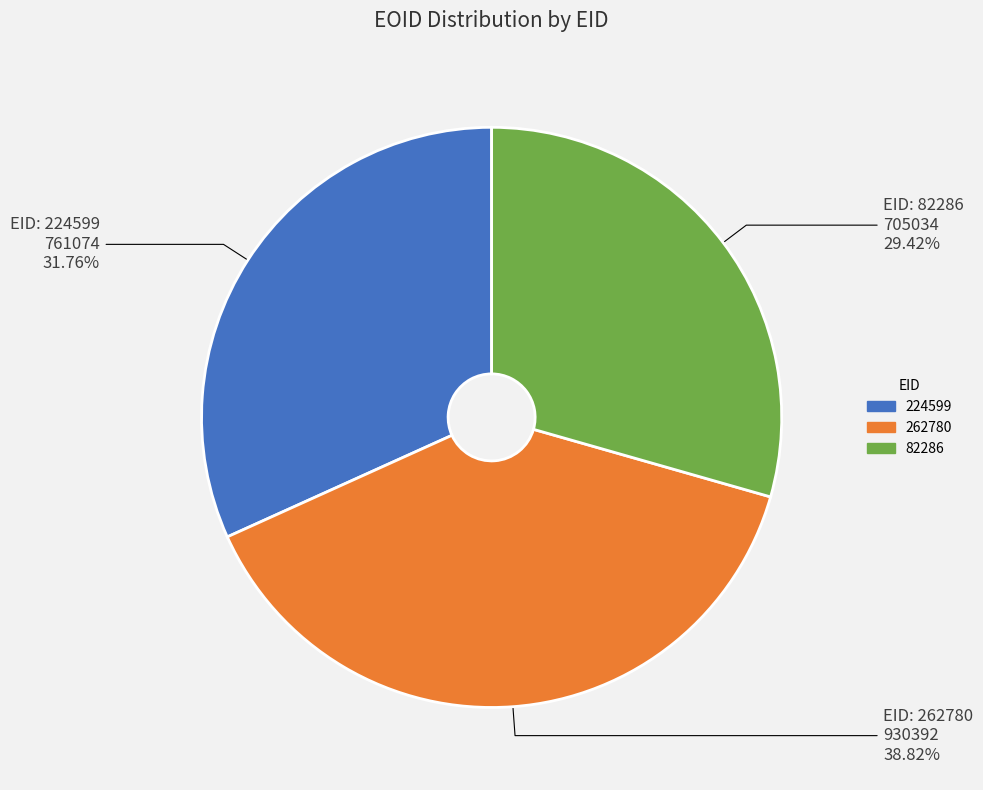

To the nearest percent, what is the difference between the largest and smallest slice percentages?

9%